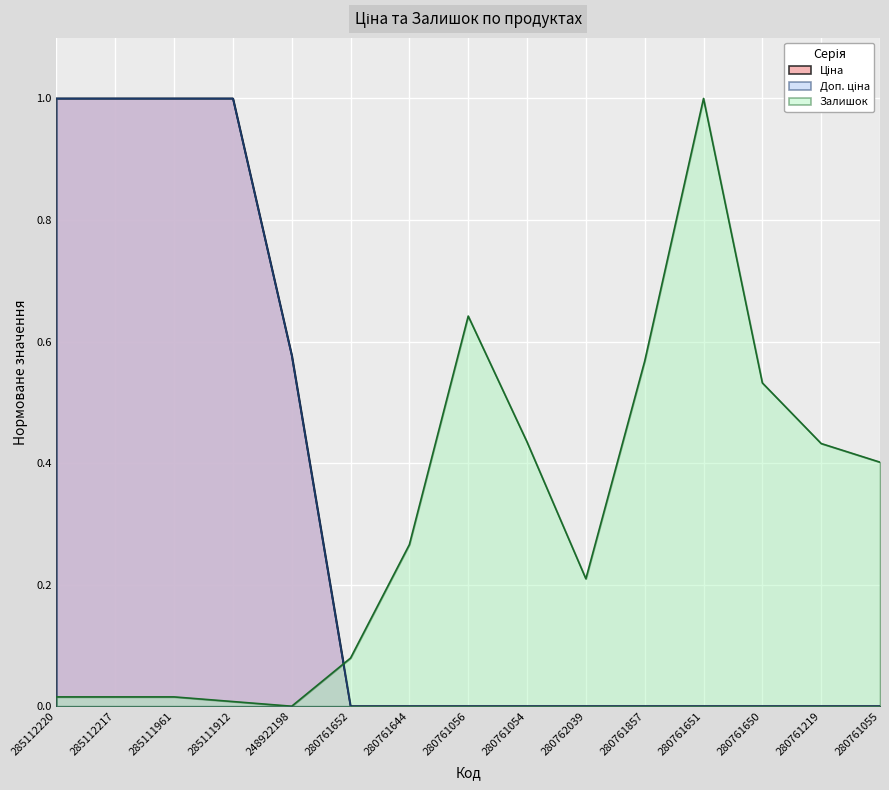

Is it true that Доп. ціна equals 1.5 at 285112220?

False